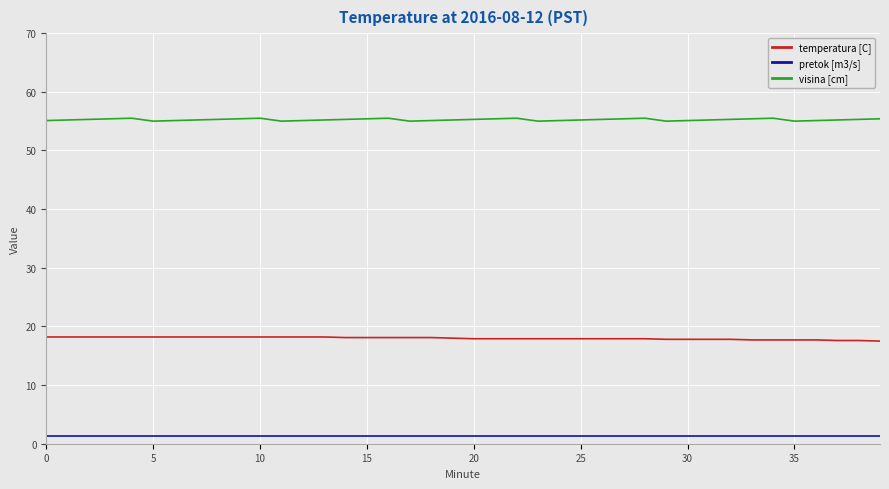

What is the maximum value shown in the chart?

55.5